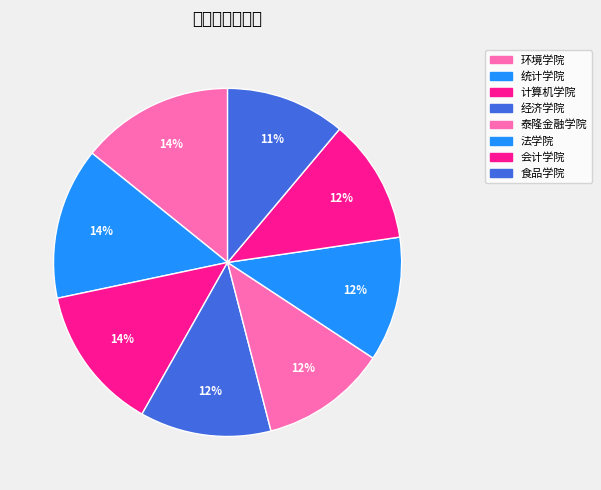

Which slice is the smallest?

食品学院